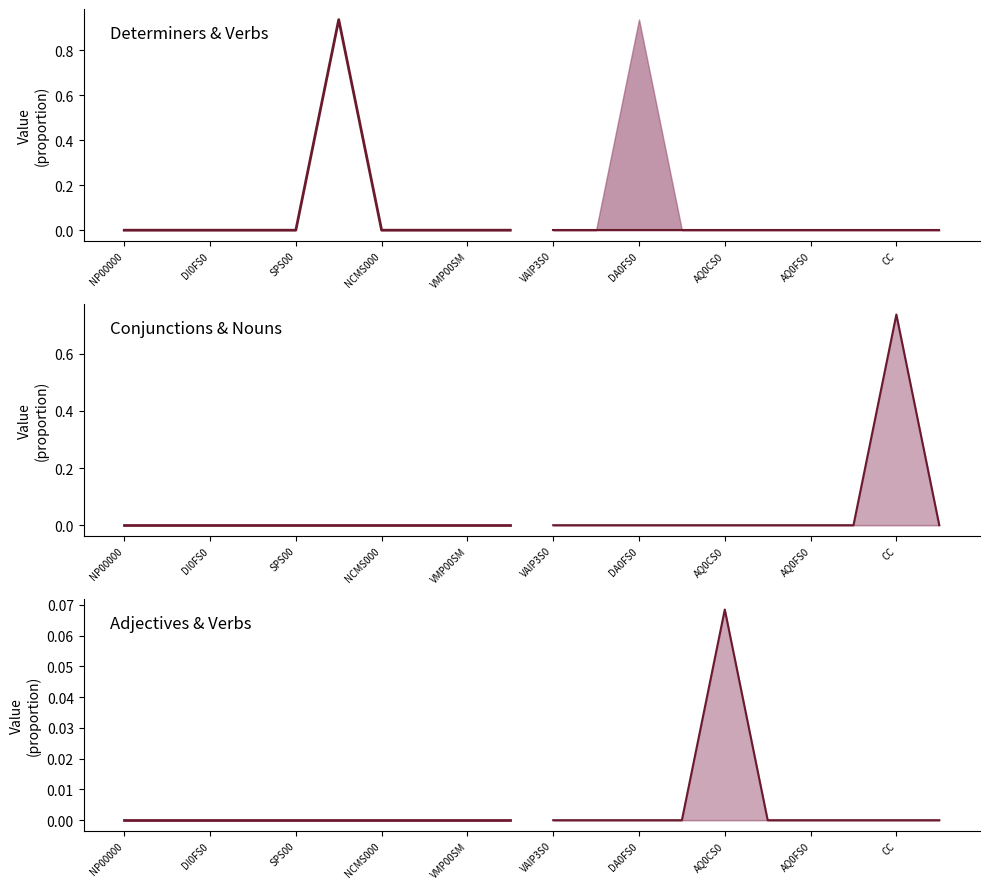

The DA0MS0 series shows 0.5 at DI0FS0. True or false?

False